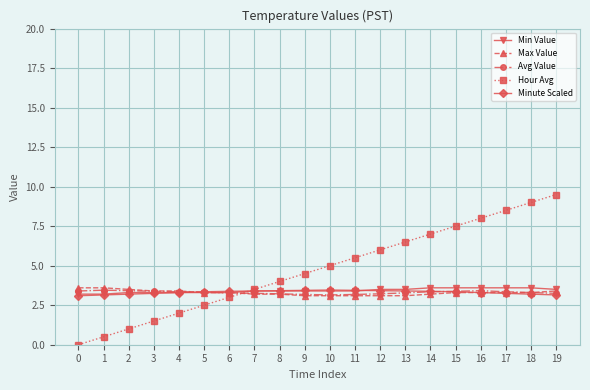

How many intersections are there between Max Value and Hour Avg?

1